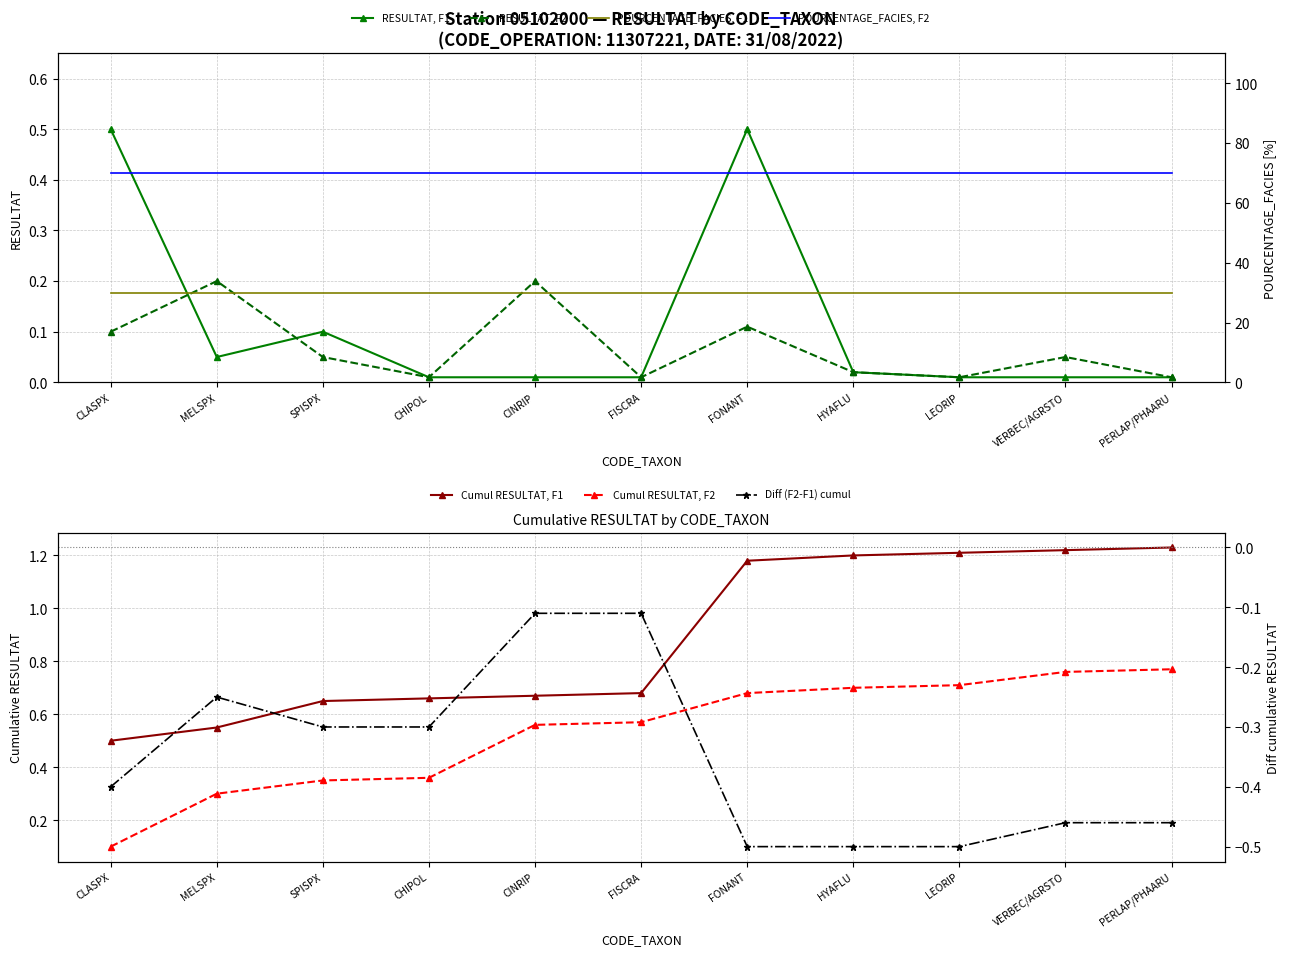

Is it true that RESULTAT_F1 equals 0.0 at MELSPX?

False